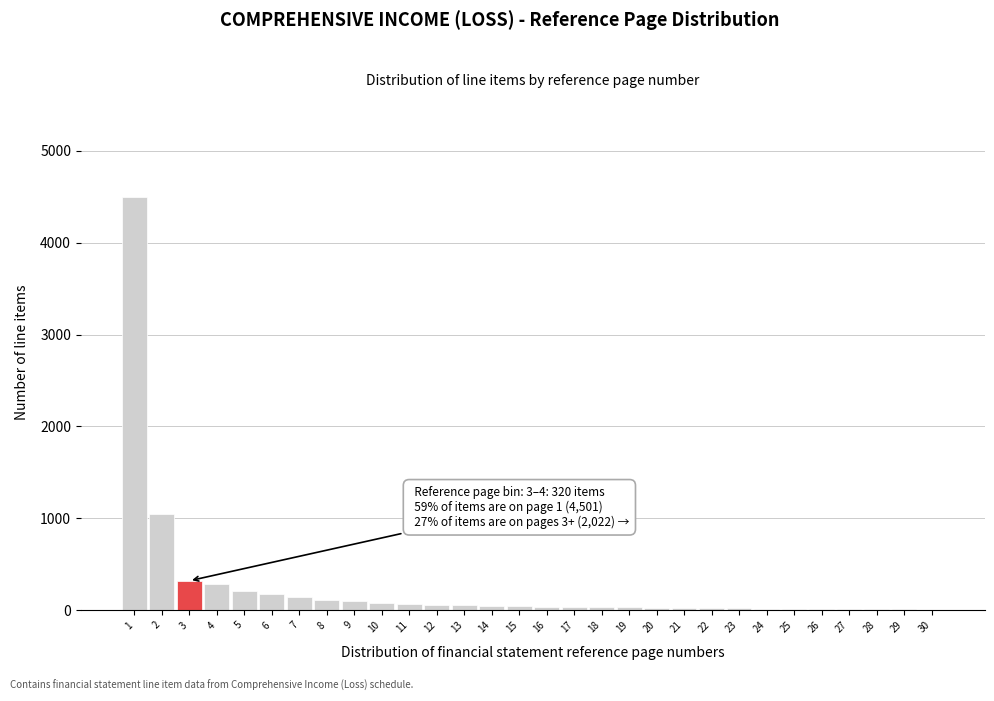

What is the sum of all values?

7573